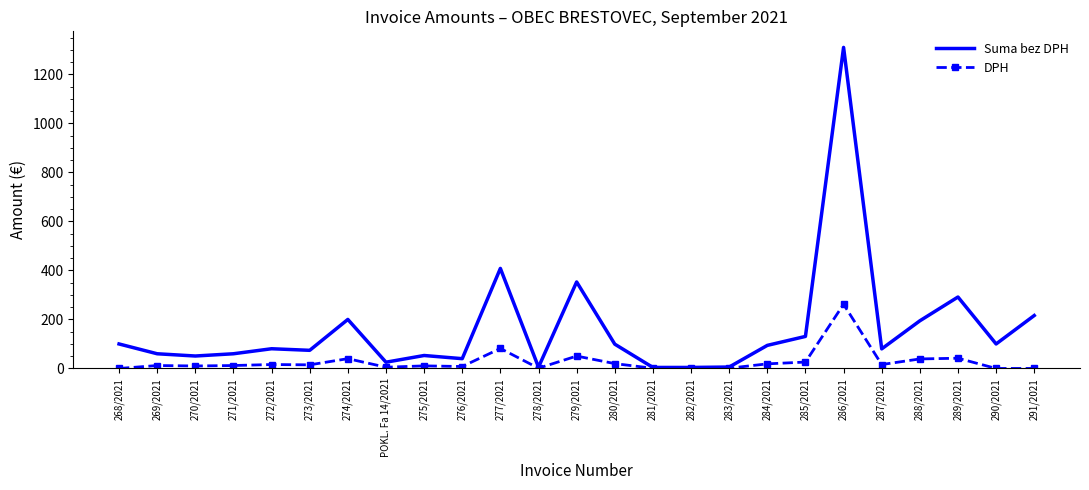

The value of Suma bez DPH at 289/2021 is 291.5. True or false?

True